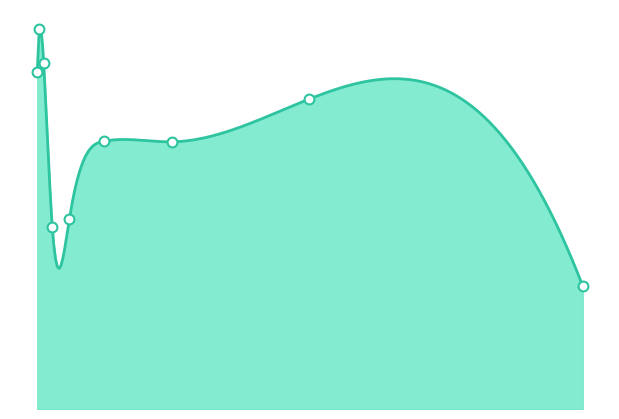

Which has a higher value, 0.08 or 5.12?

0.08